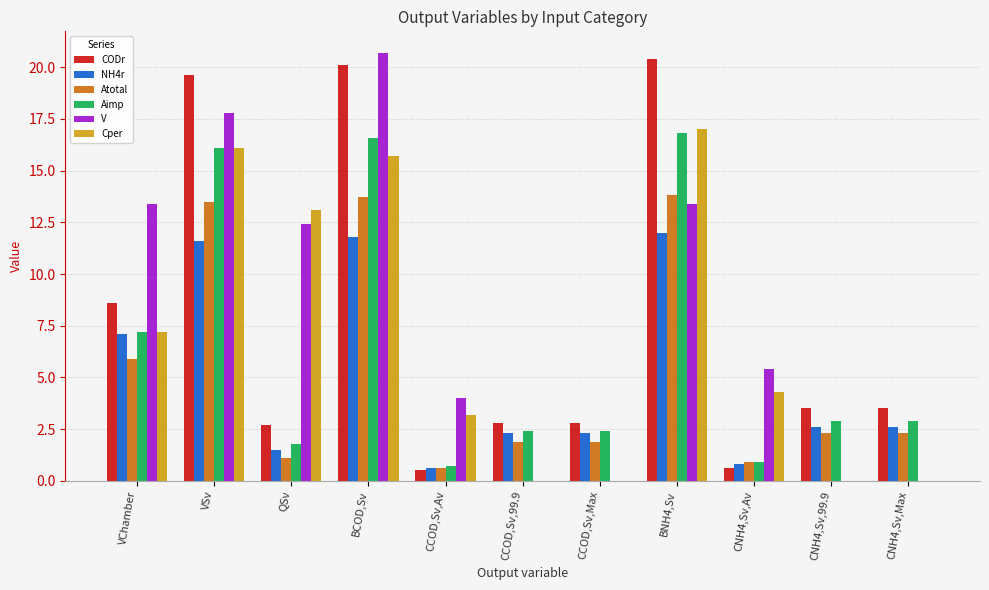

Does the chart contain stacked bars?

No